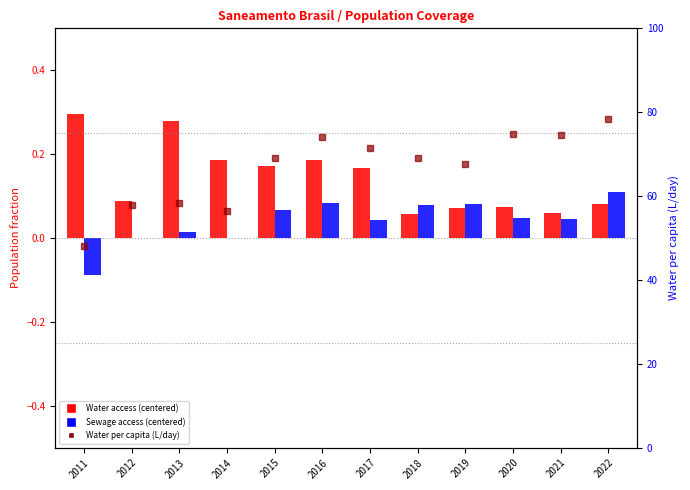

Rank the series at 2017 from highest to lowest value.

Water per capita (L/day), Water access (centered), Sewage access (centered)